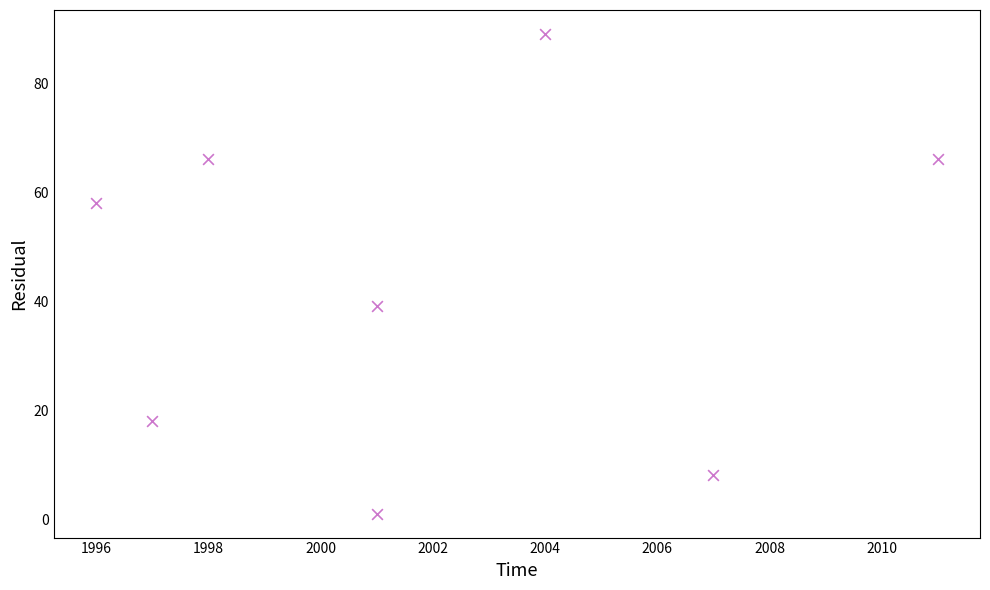

What is the range of X values (max minus min)?

15